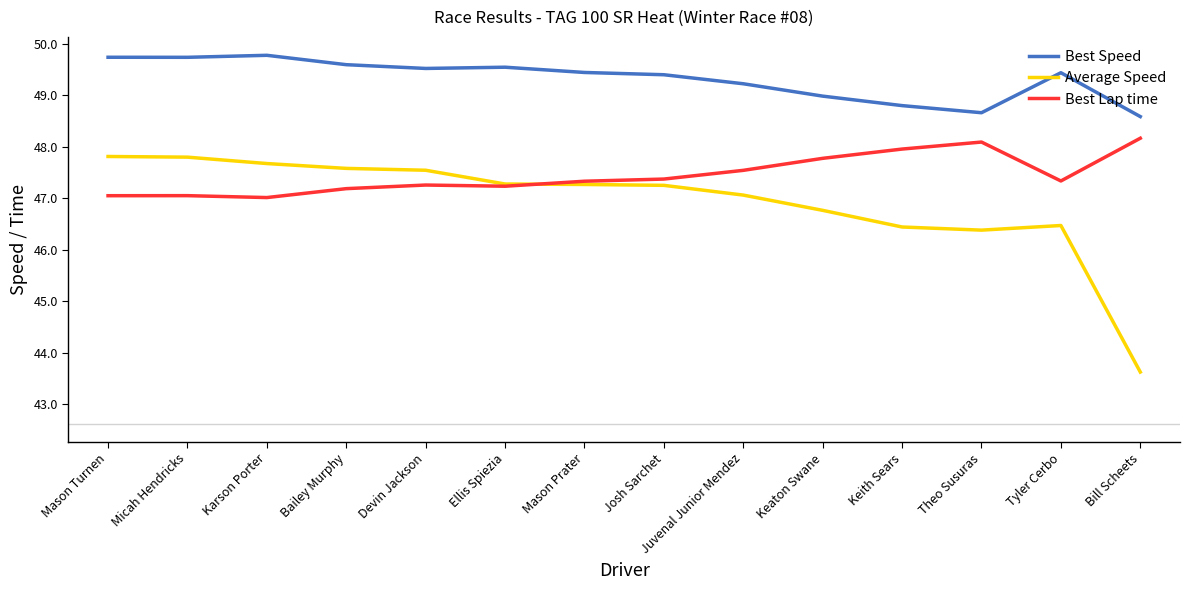

What is the sum of all Best Lap time values?

664.3